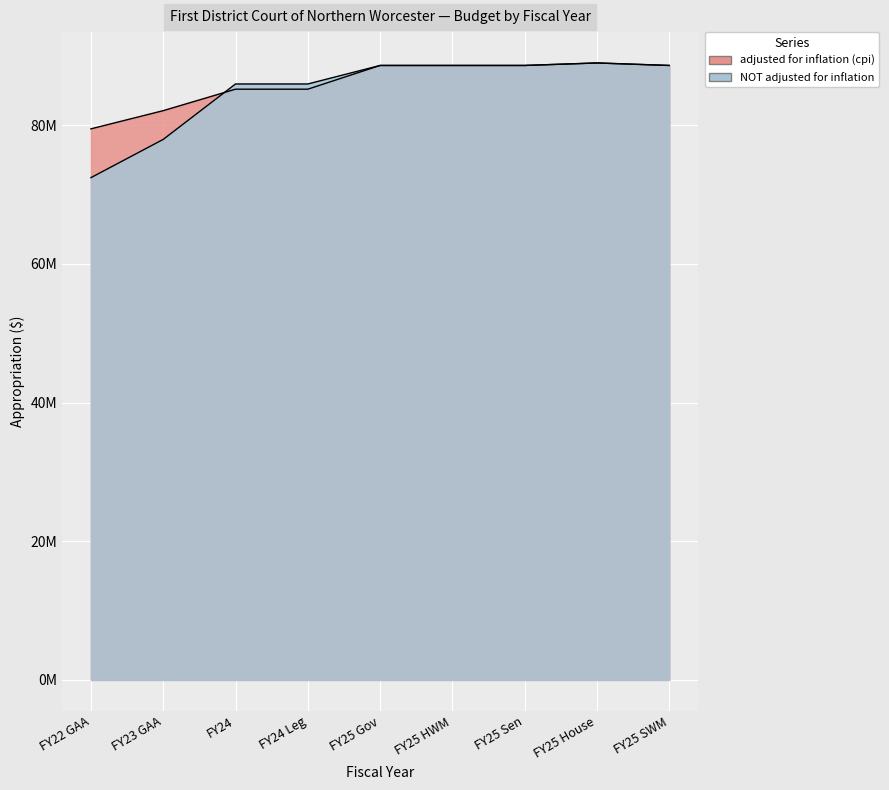

Where is the first local maximum for adjusted for inflation (cpi)?

FY25 Gov